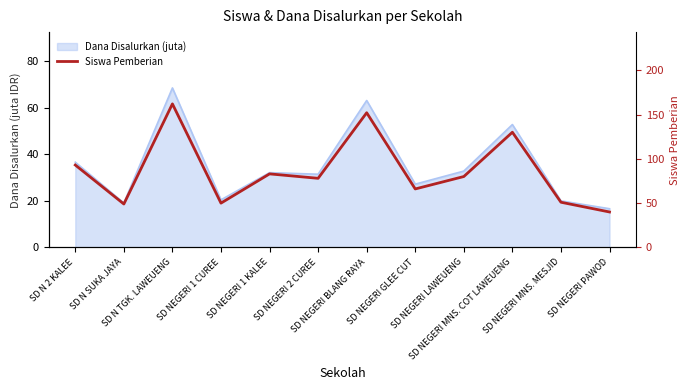

Between SD N 2 KALEE and SD N SUKA JAYA, which is larger?

SD N 2 KALEE